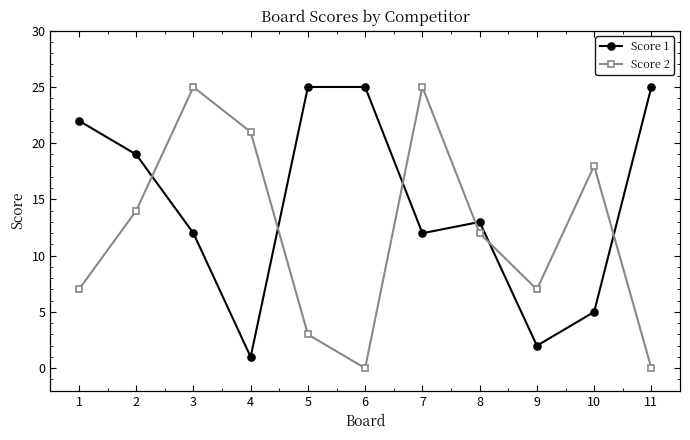

True or false: Score 2 has more than 2 points higher than both neighbors.

True